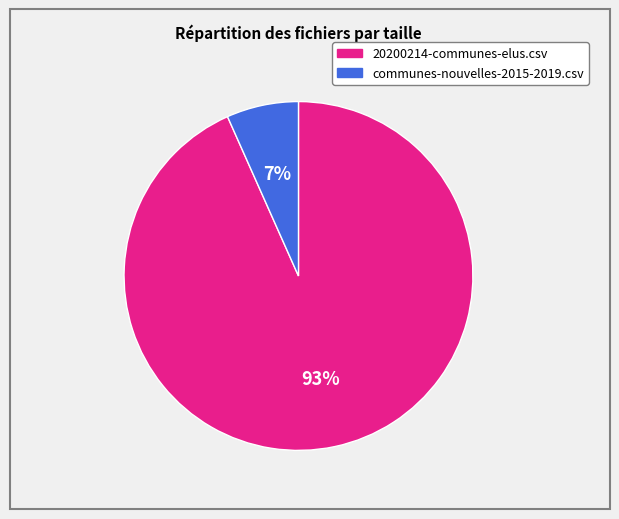

Is there a majority slice in this chart?

Yes